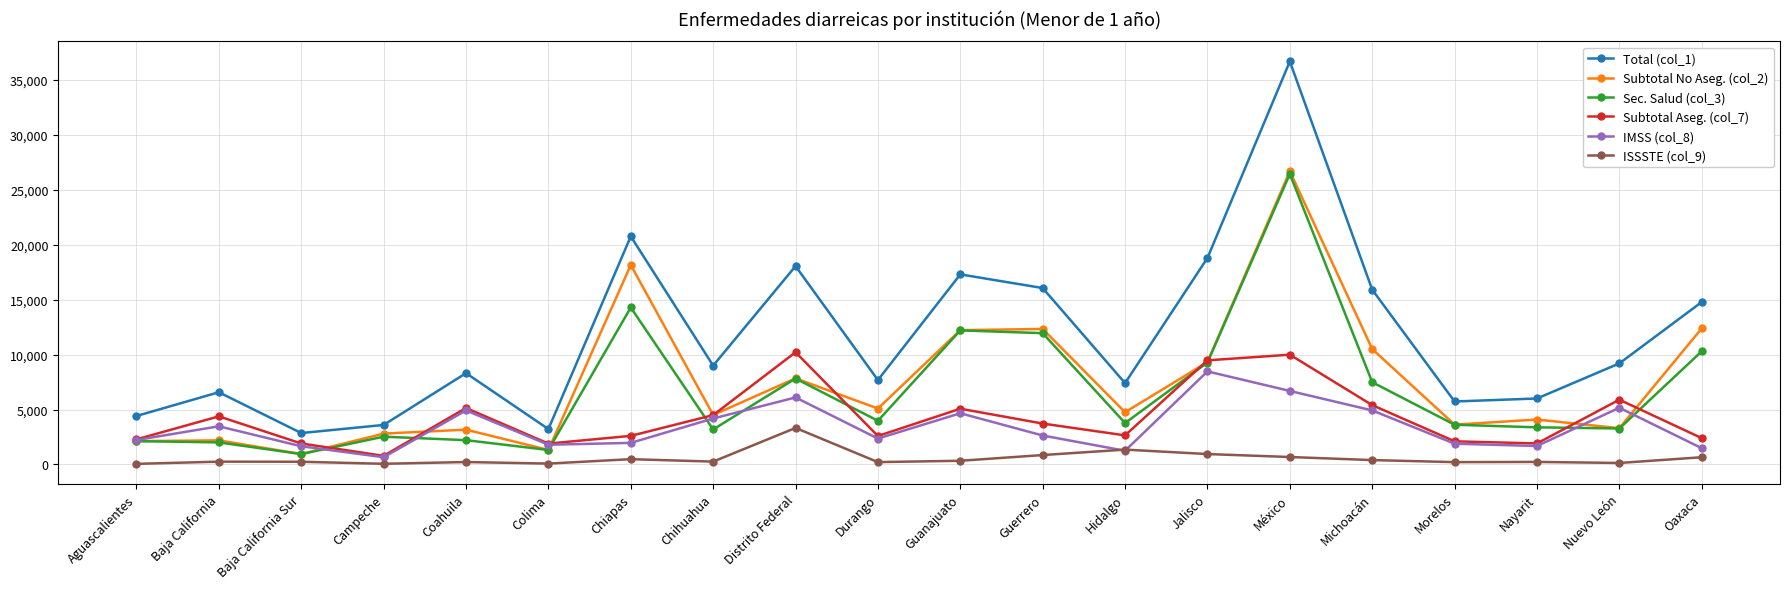

What is the approximate value of IMSS (col_8) at Morelos, to the nearest 100?

1900